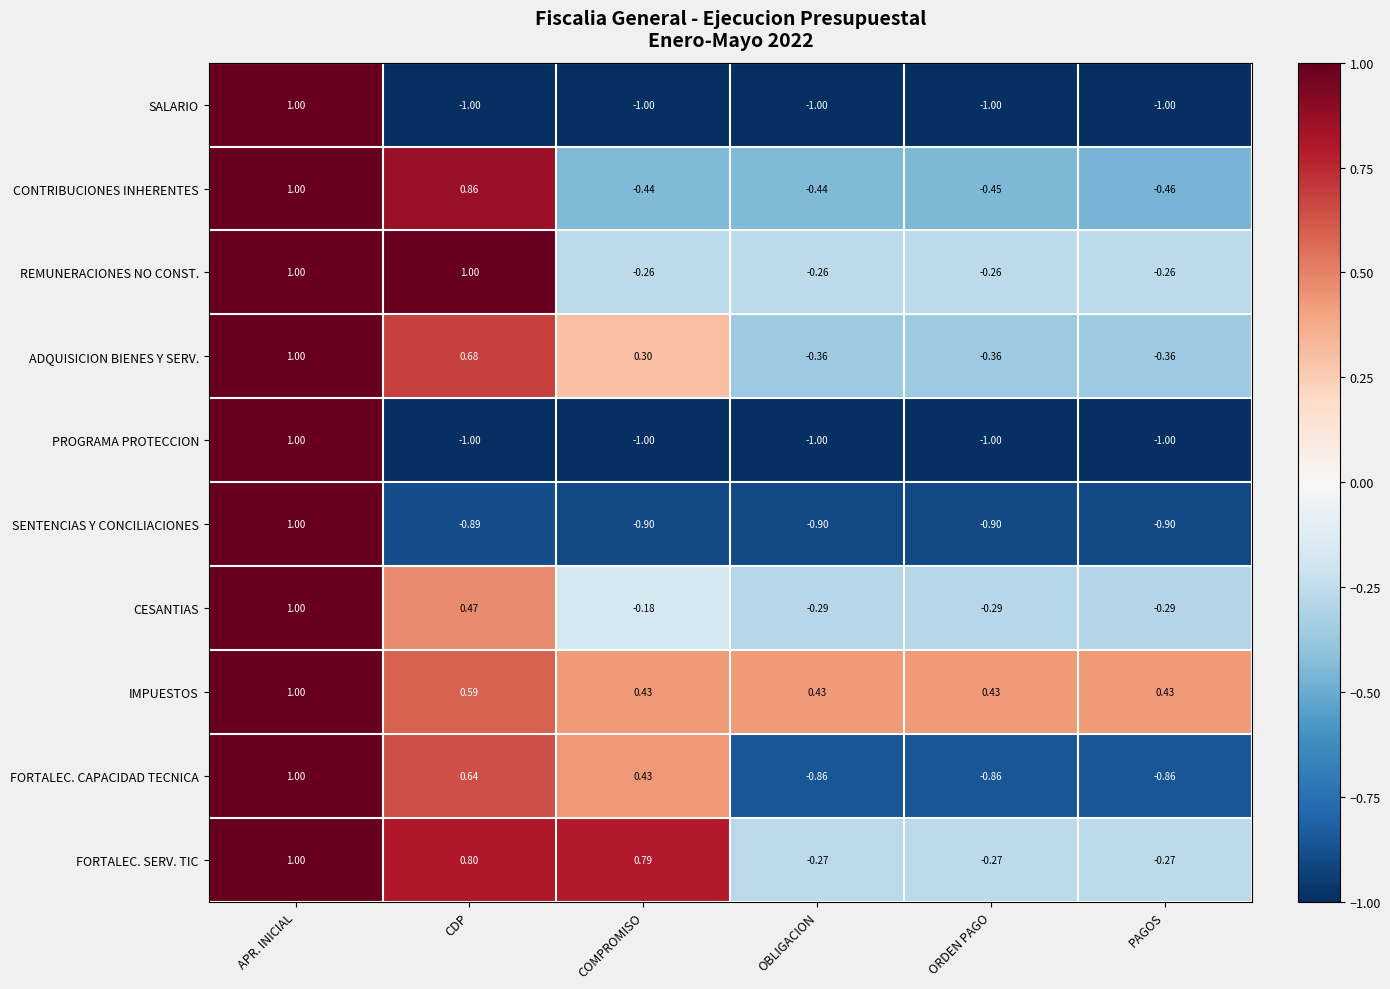

At which category is the sum across all series the highest?

APR. INICIAL